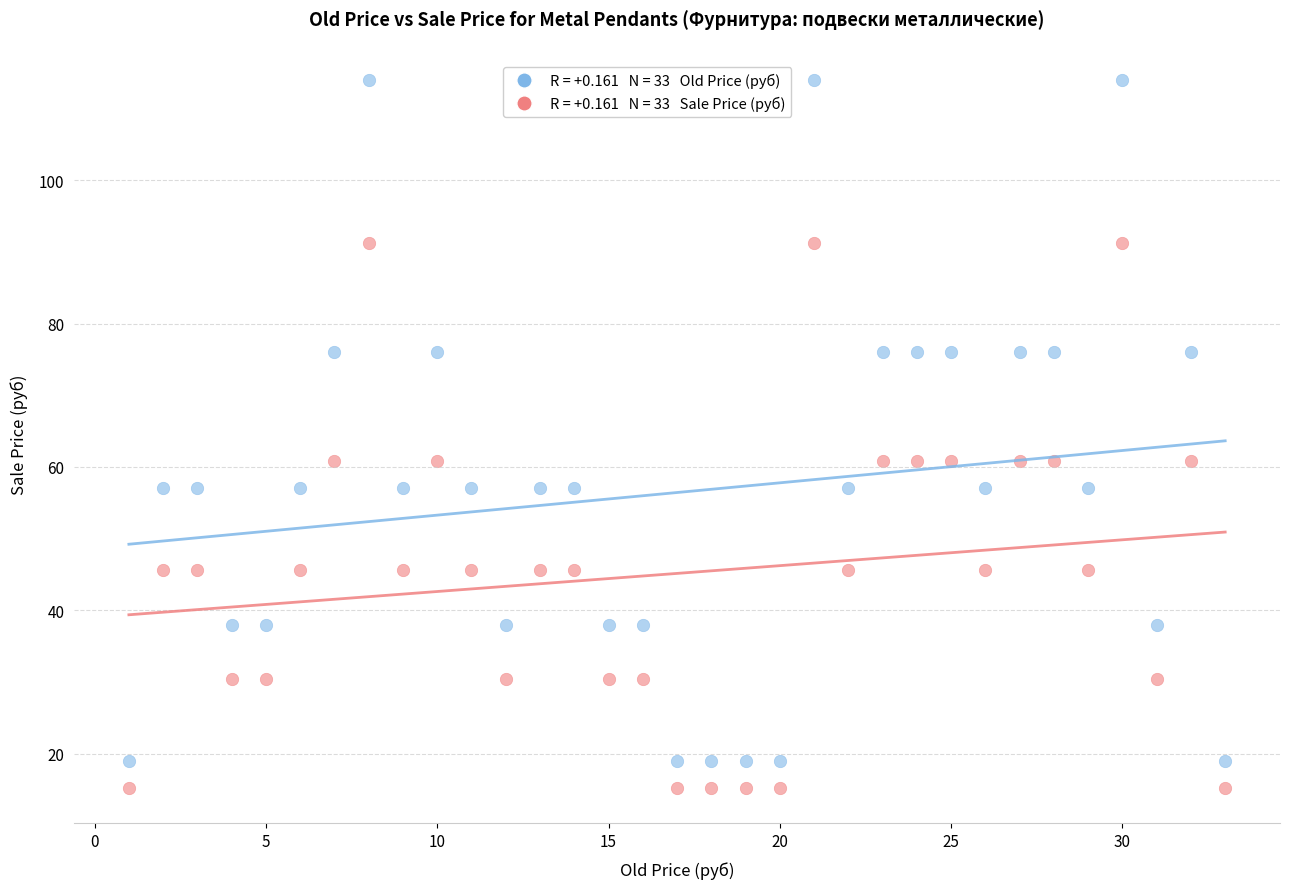

Across all data points, what is the range of Y values (max minus min)?

98.8